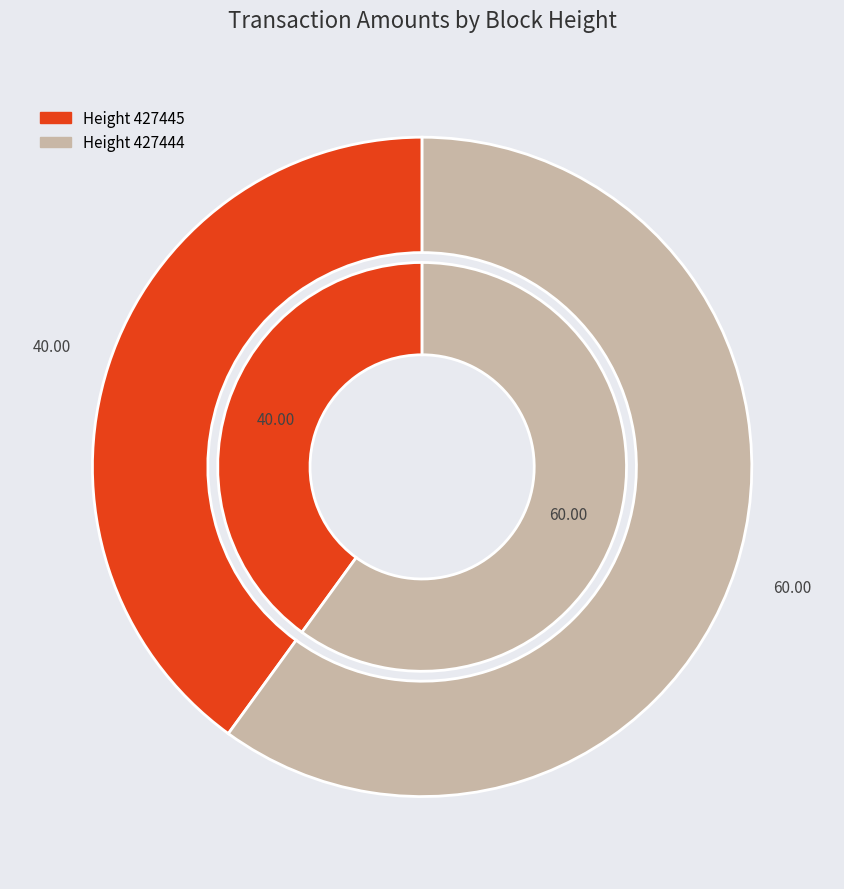

The 427445 slice represents 34% of the pie. True or false?

False